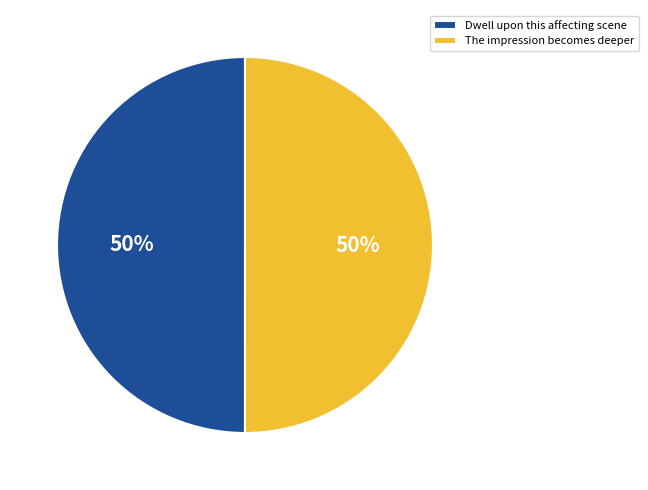

How many slices are in this pie chart?

2